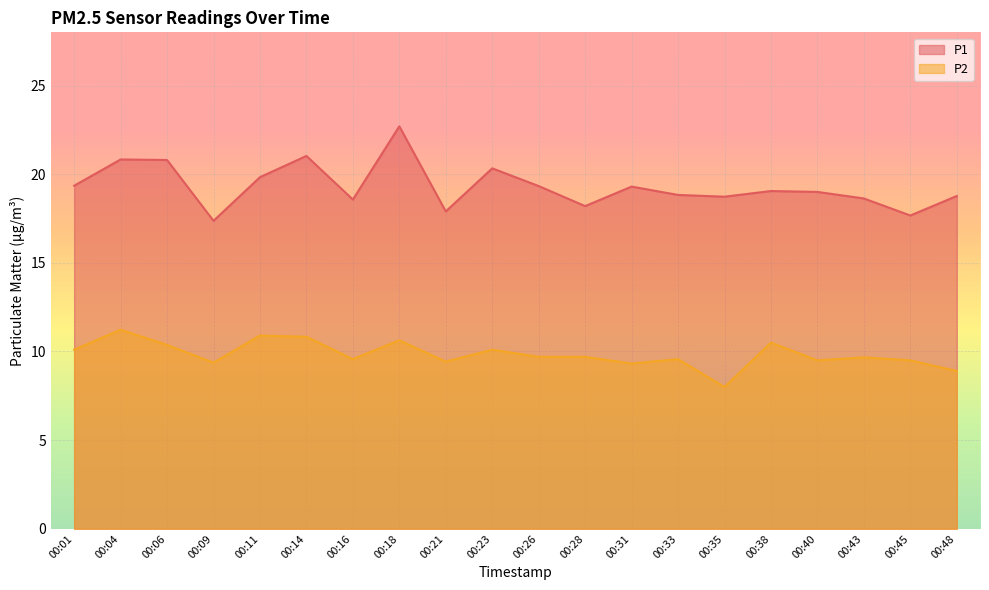

How many interior local peaks does the P2 series have?

7